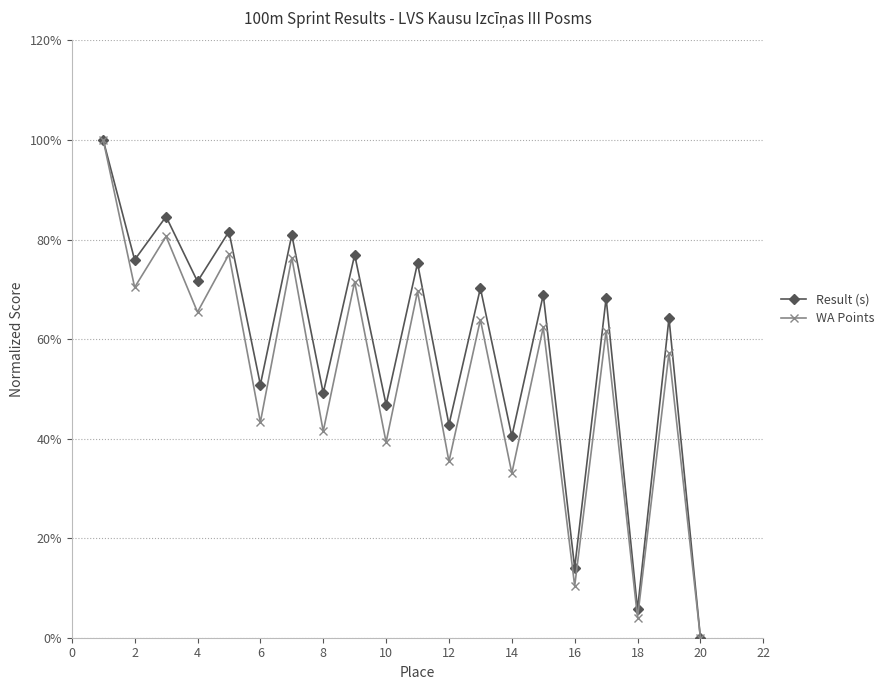

List the series in order of their overall mean, highest first.

Result (s), WA Points